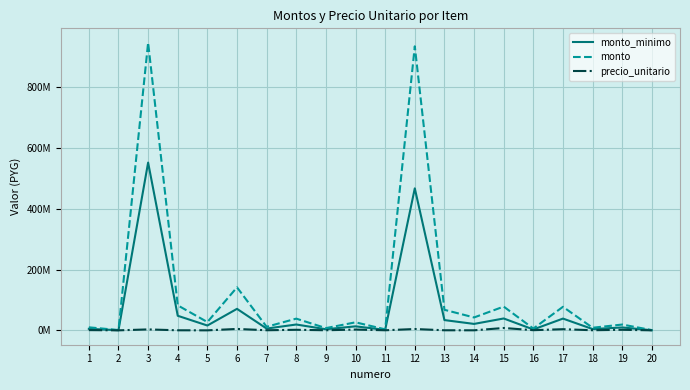

Does the chart have visible grid lines?

Yes